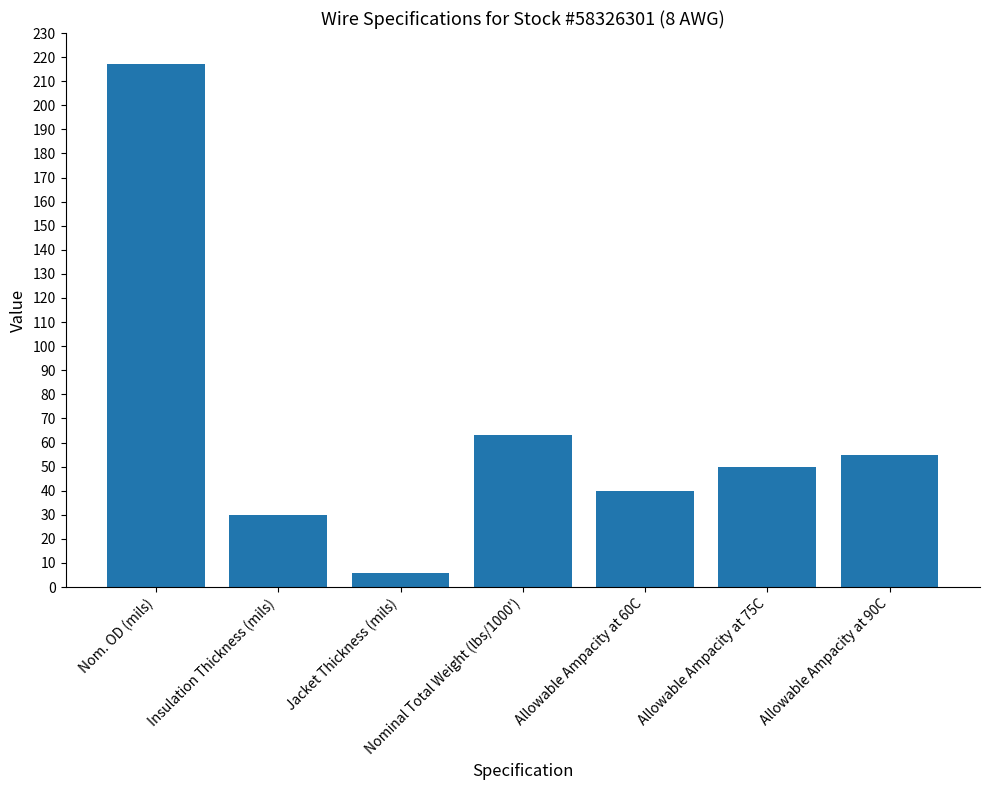

What is the change in value from Insulation Thickness (mils) to Allowable Ampacity at 75C?

+20